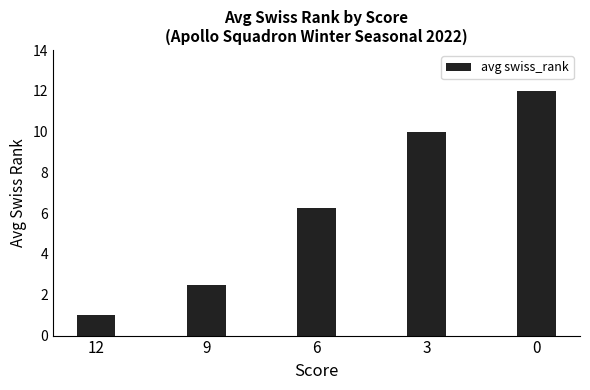

What is the value of the 1st bar from the left?

1.0